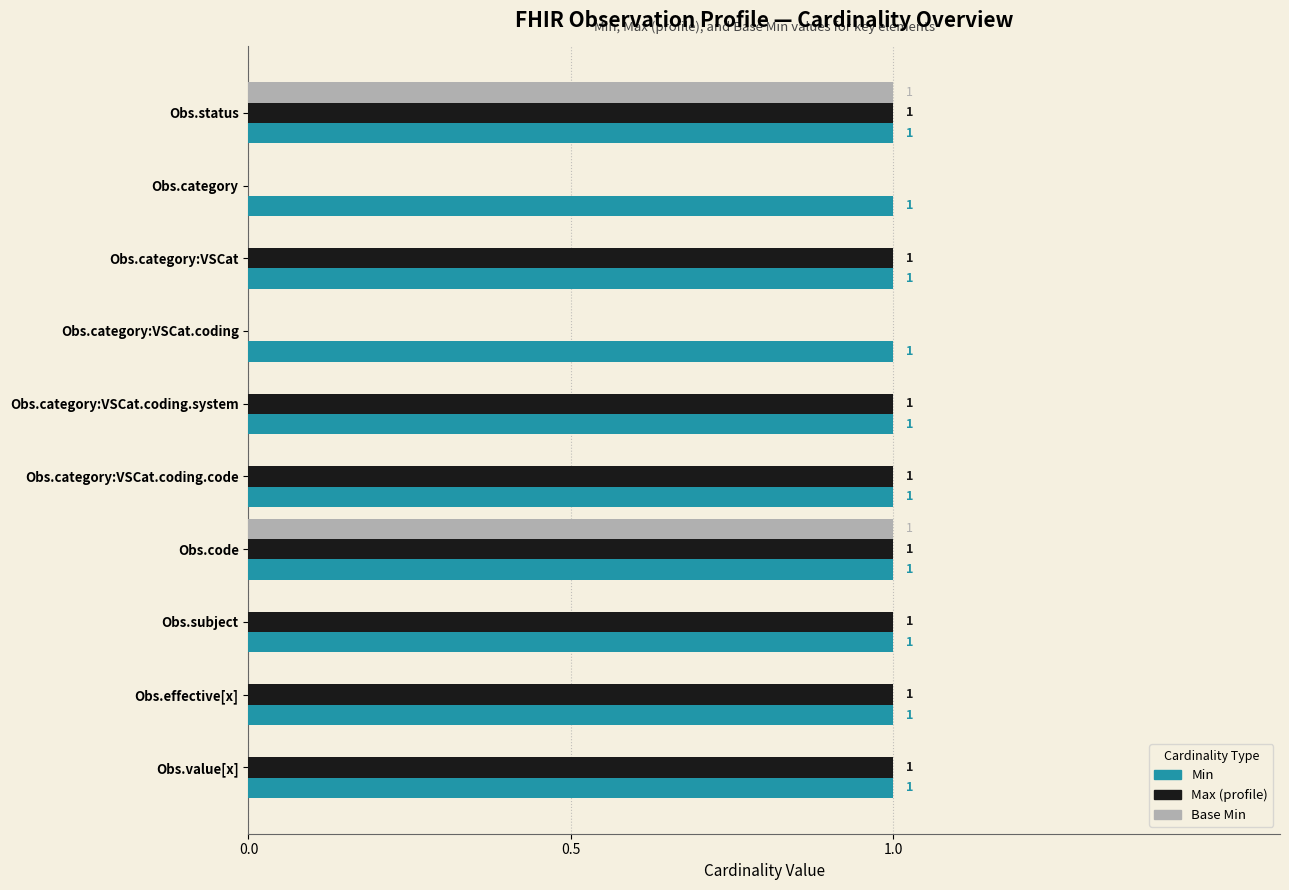

Is the value of Min at Obs.status greater than the value of Max (profile) at Obs.category:VSCat.coding?

Yes